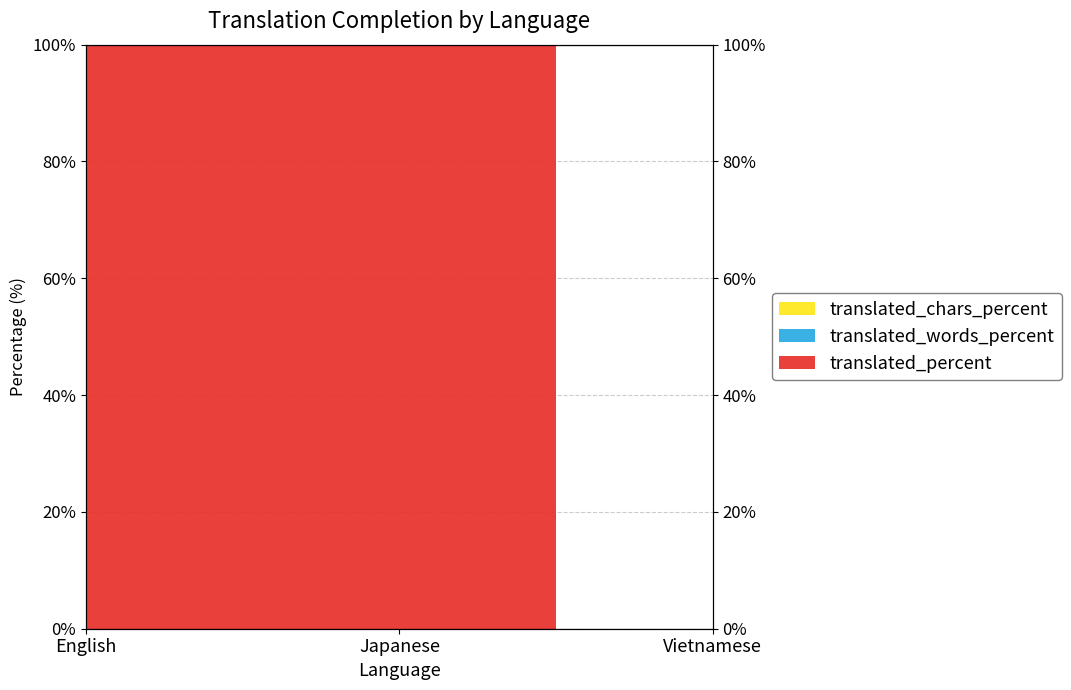

At which category is the sum across all series the highest?

English